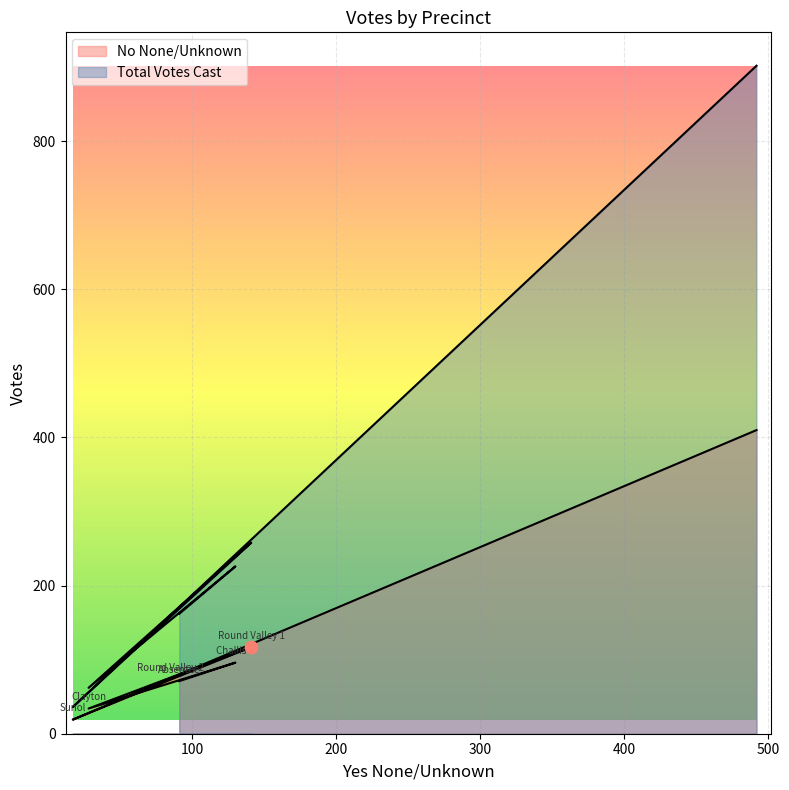

Which series has the largest total across all categories?

Total Votes Cast